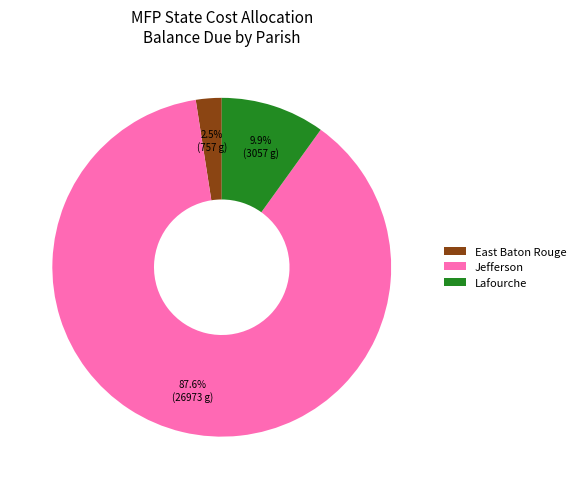

Which has a higher value, Lafourche or Jefferson?

Jefferson